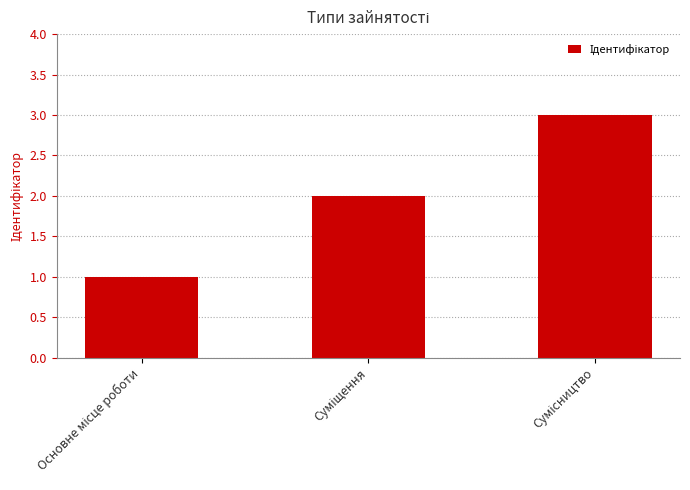

How many data points are less than 2?

1